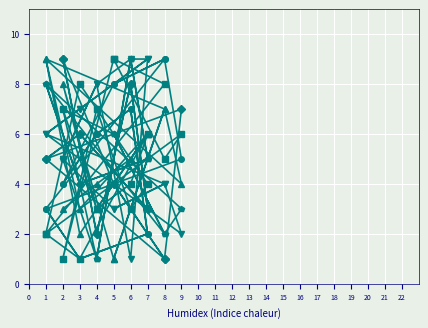

Is it true that col_3 equals 1 at 4?

True